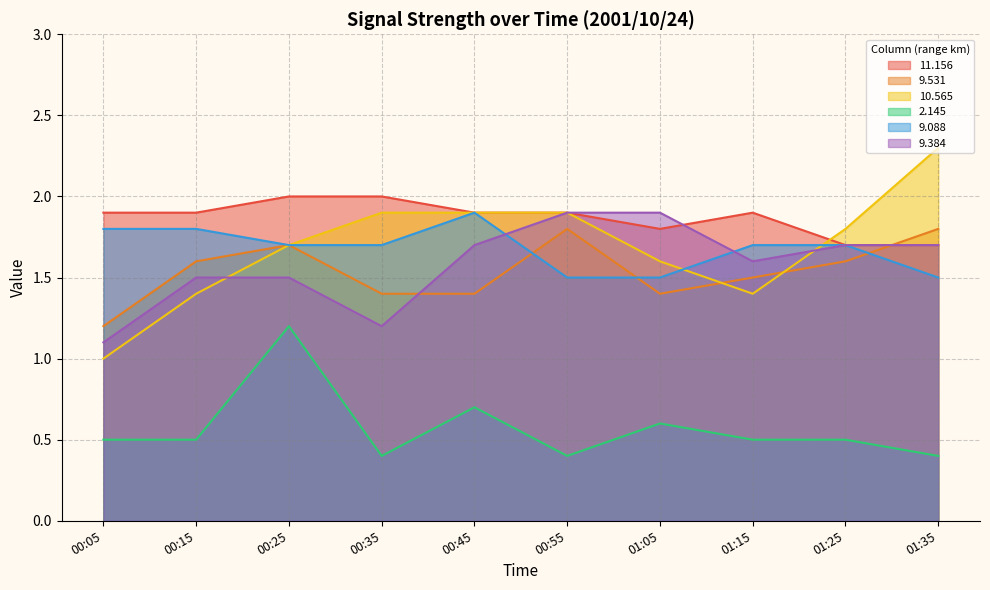

True or false:  10.565 and  11.156 cross at least once.

True